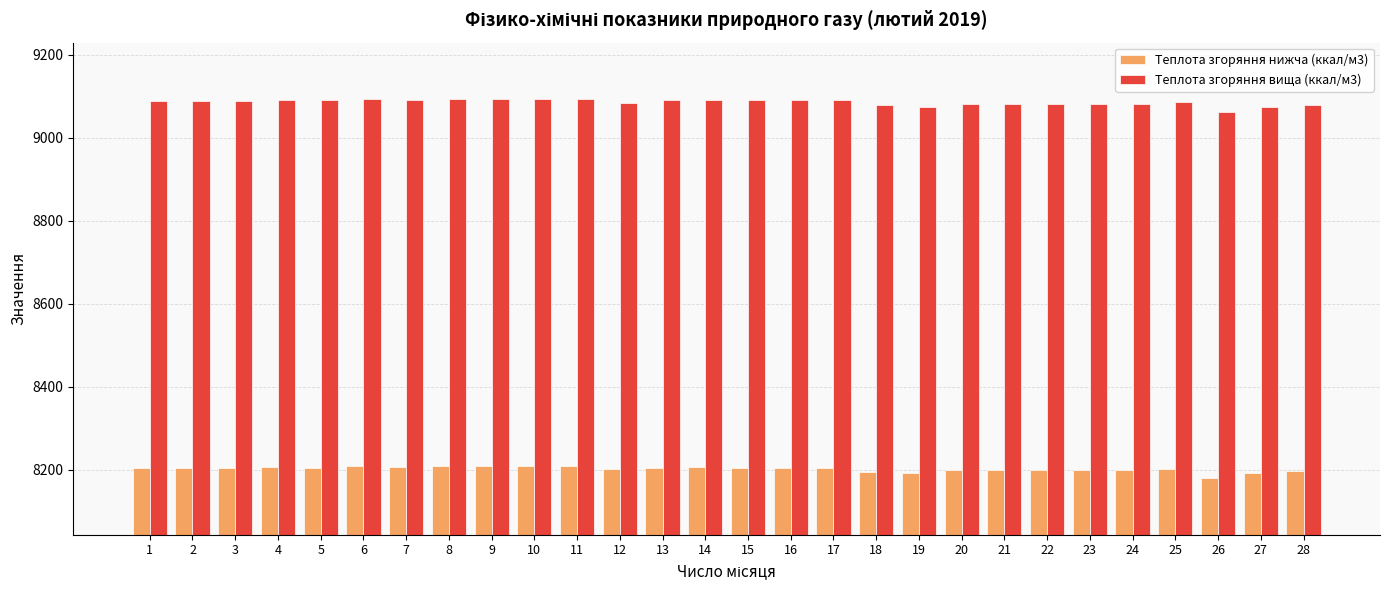

Which series changed the most between 12 and 19?

Теплота згоряння вища (ккал/м3)